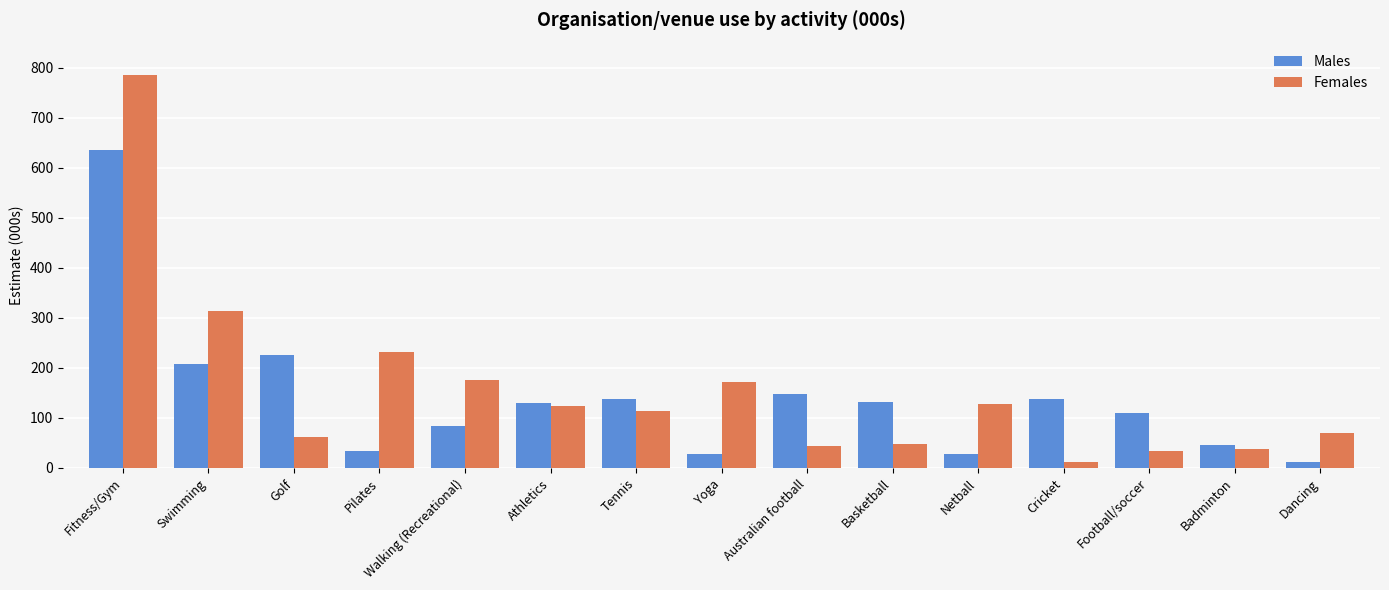

What is the highest value of the Males series?

635.7